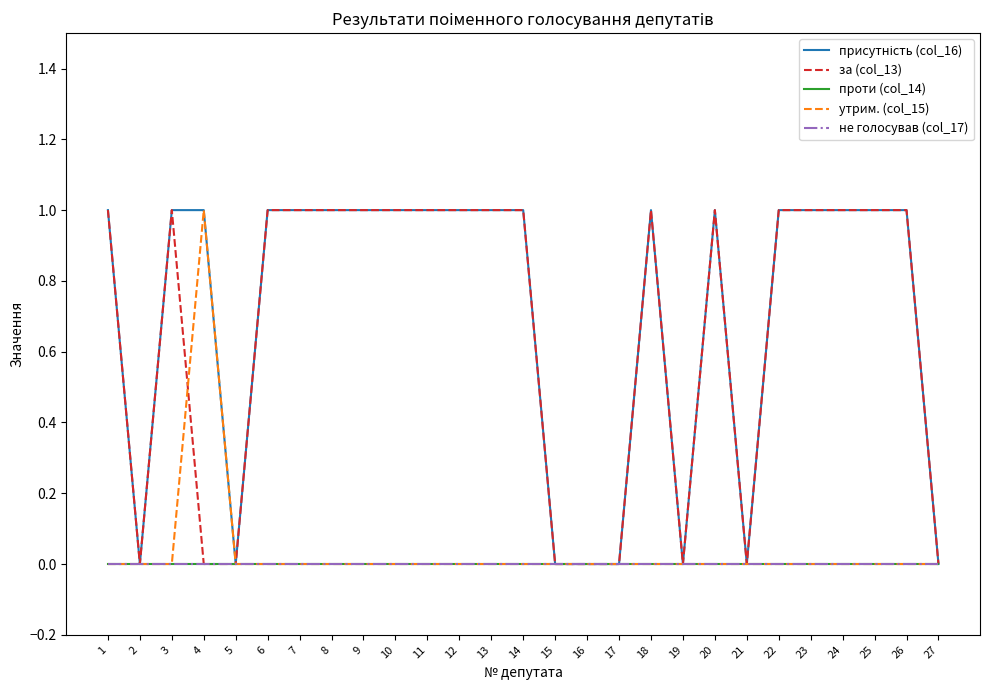

Which has a higher value, 21 or 22?

22